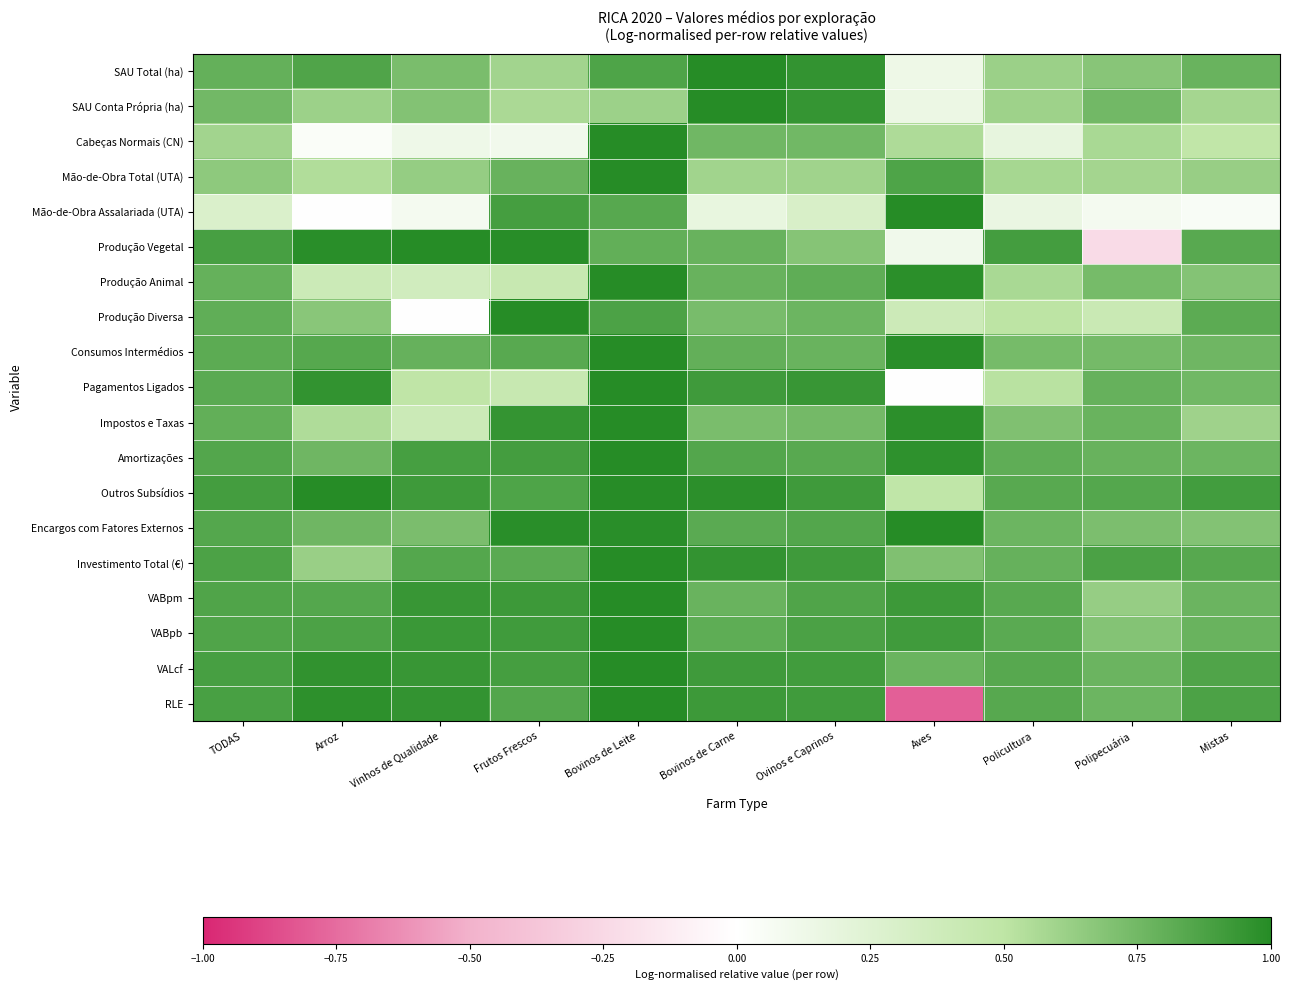

Which series has the largest range (max minus min)?

RLE